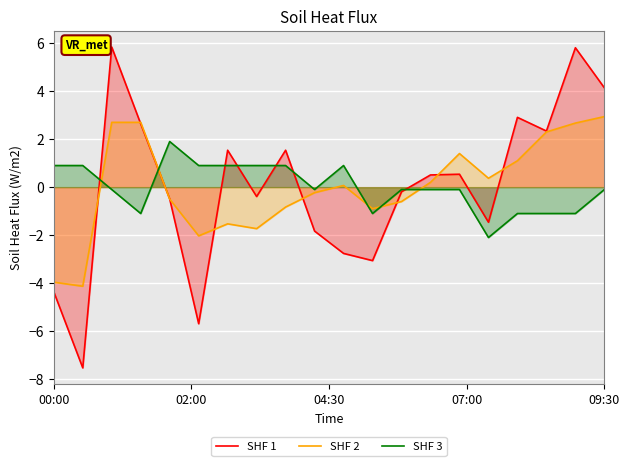

What is the lowest value of the SHF 2 series?

-4.1